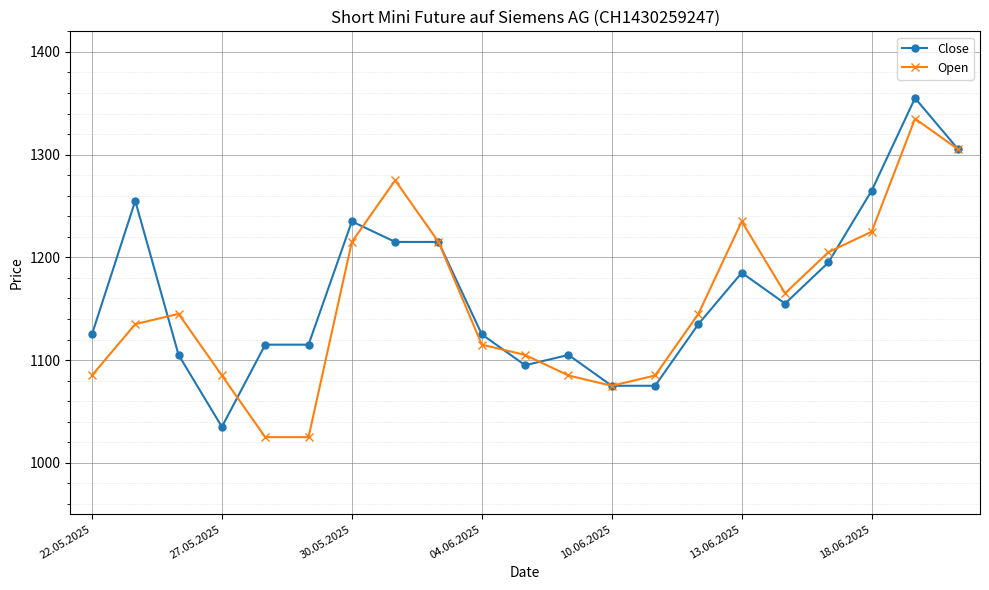

What is the value of the Open point at the 12th from the left?

1085